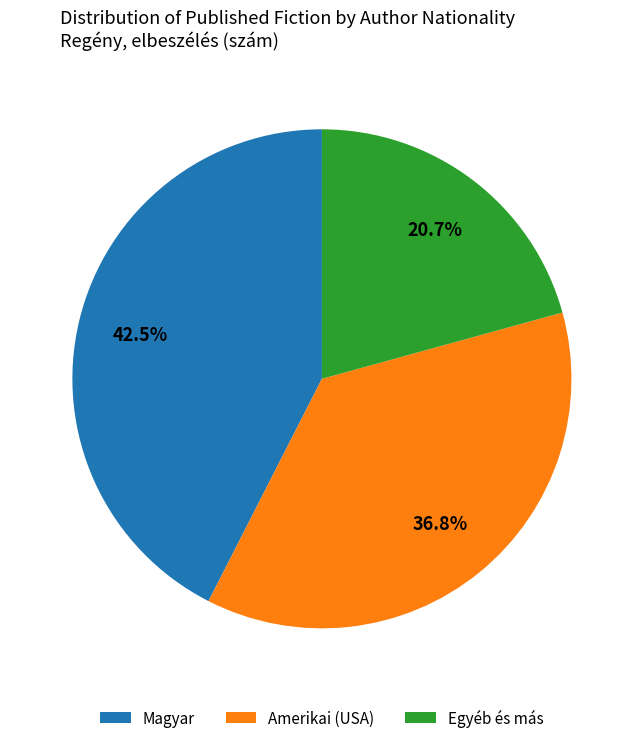

Combined, what portion of the pie is Magyar and Egyéb és más?

63.2%